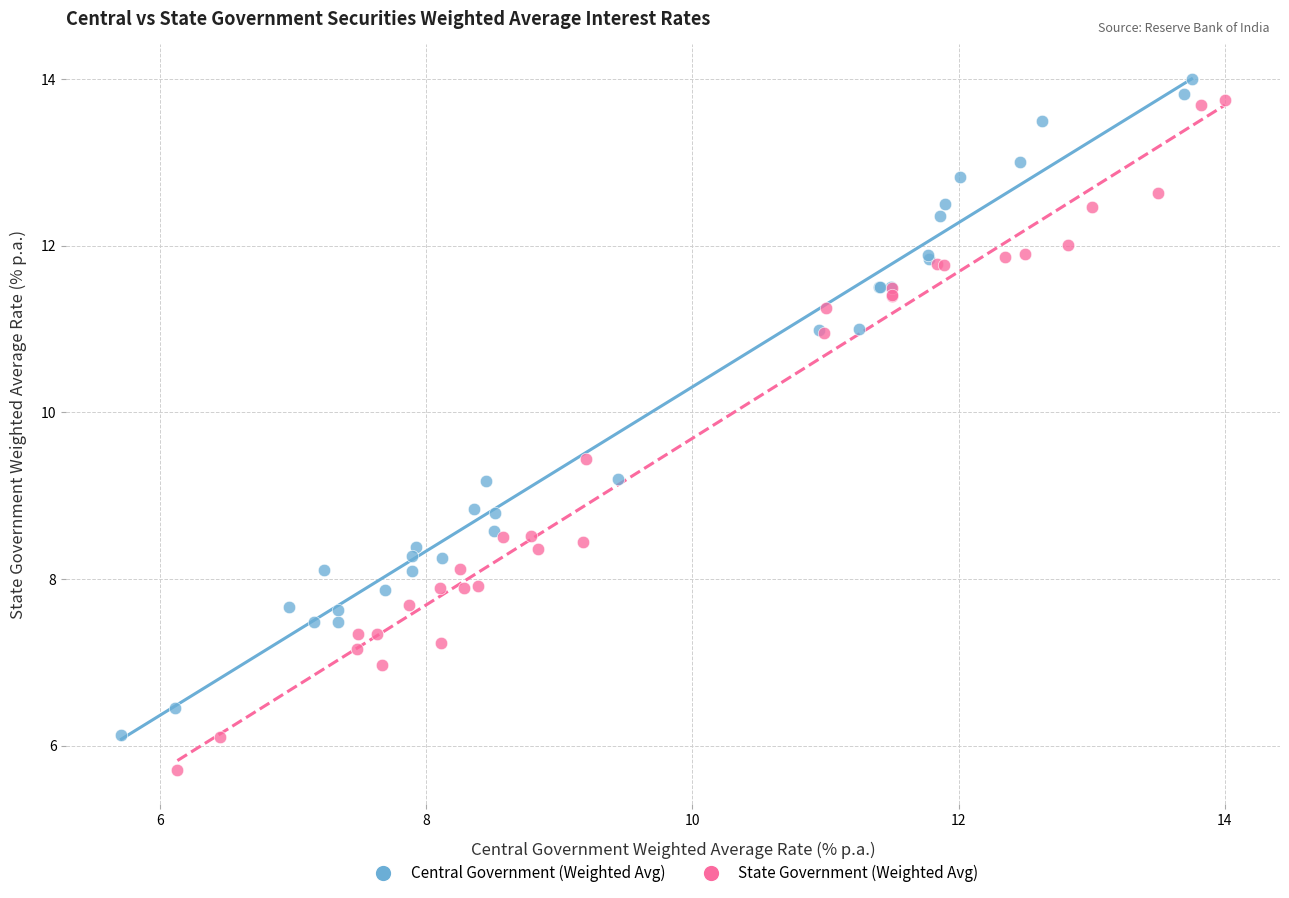

Which series contains the lowest Y value?

State Government (Weighted Avg)